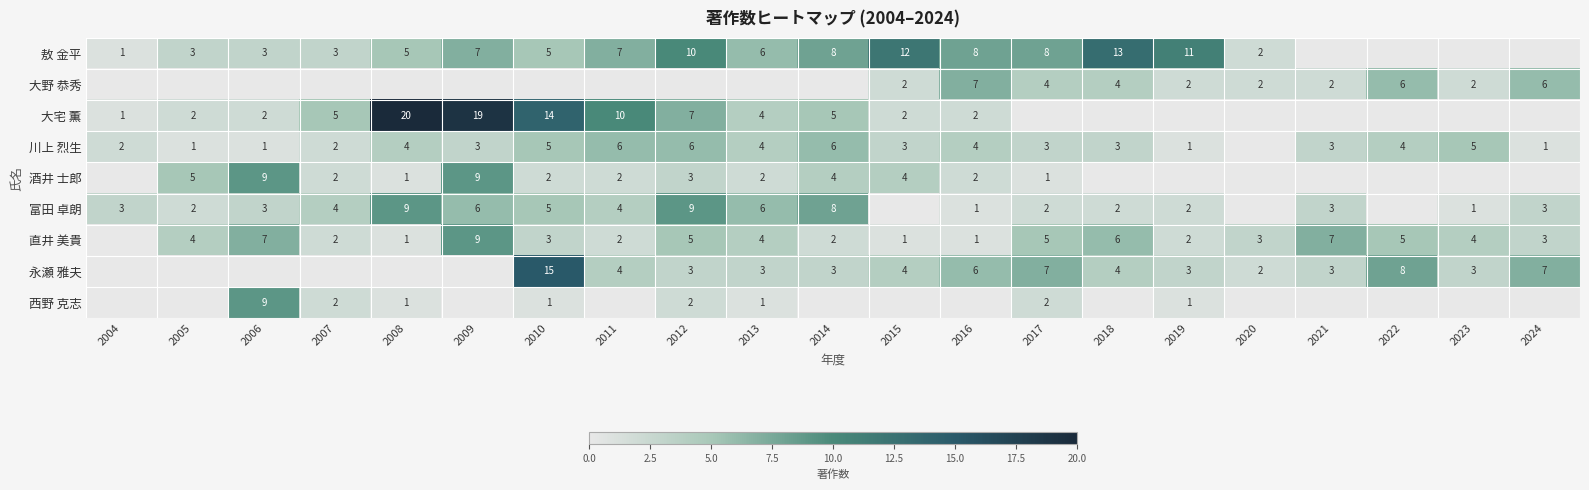

Is the value of 直井 美貴 at 2022 greater than the value of 西野 克志 at 2012?

Yes